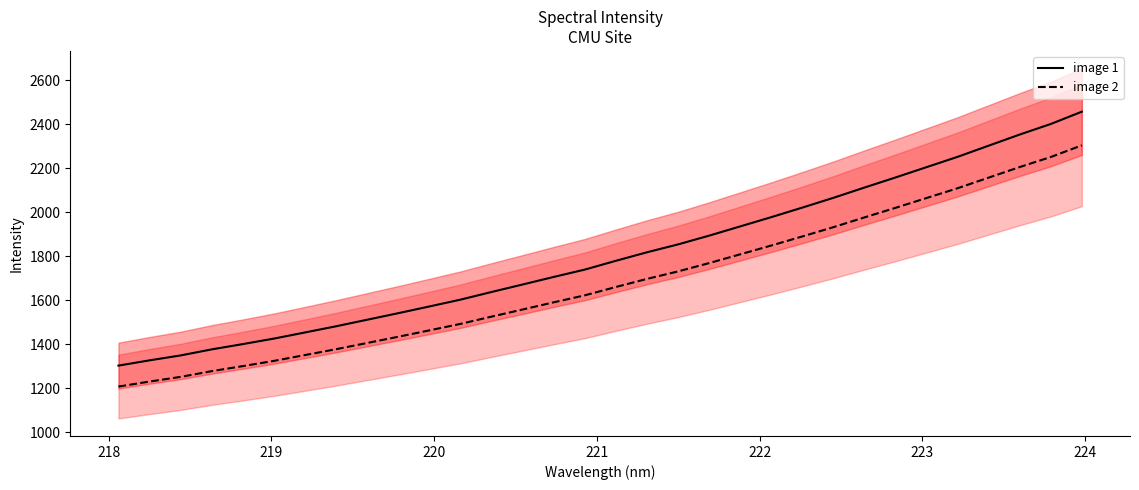

What is the minimum value shown in the chart?

1207.8